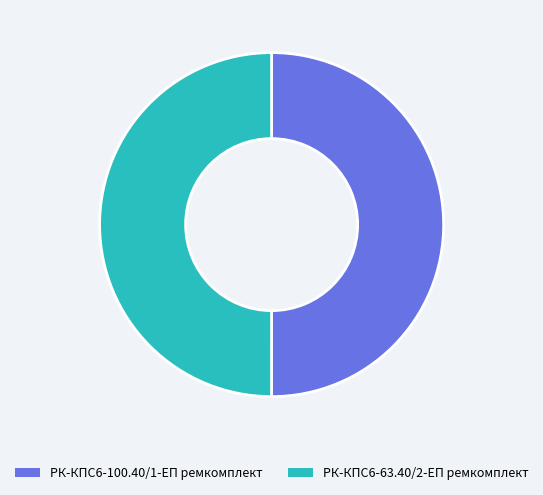

Approximately how many times larger is the value at РК-КПС6-63.40/2-ЕП ремкомплект compared to РК-КПС6-100.40/1-ЕП ремкомплект?

1.0